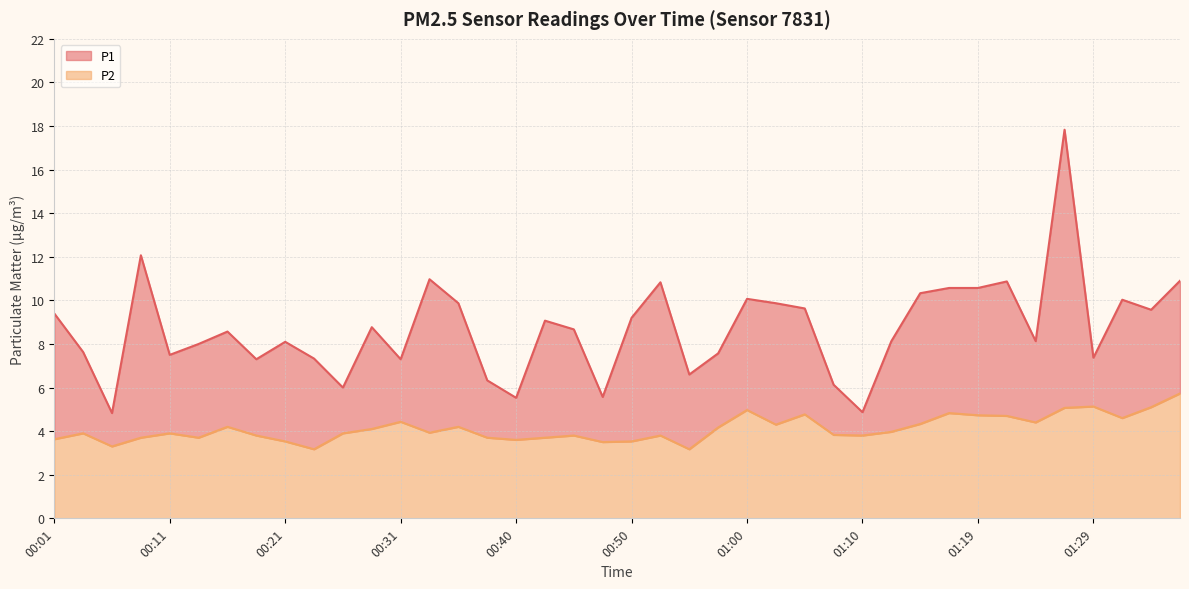

List the labels in order of P2 value, largest first.

01:36, 01:29, 01:34, 01:27, 01:00, 01:17, 01:05, 01:19, 01:22, 01:31, 00:31, 01:24, 01:14, 01:02, 00:16, 00:35, 00:57, 00:28, 01:12, 00:33, 00:03, 00:11, 00:26, 01:07, 00:18, 00:45, 00:52, 01:10, 00:08, 00:13, 00:38, 00:43, 00:01, 00:40, 00:21, 00:50, 00:48, 00:06, 00:23, 00:55